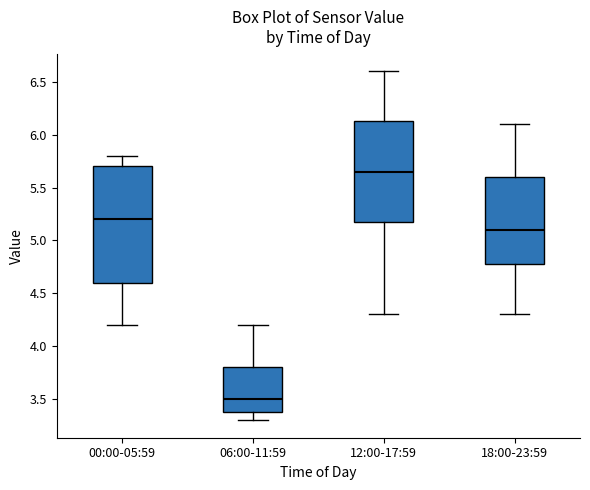

Reading left to right, transcribe this box plot: for each box, give where its median line is, the range the box spans, and where its two whiskers end, as read against the y-axis. The values are not printed on the chart, so give them approximately, as read against the axis.

00:00-05:59: median 5.20, box 4.60 to 5.70, whiskers 4.20 to 5.80
06:00-11:59: median 3.50, box 3.40 to 3.80, whiskers 3.30 to 4.20
12:00-17:59: median 5.65, box 5.20 to 6.15, whiskers 4.30 to 6.60
18:00-23:59: median 5.10, box 4.80 to 5.60, whiskers 4.30 to 6.10